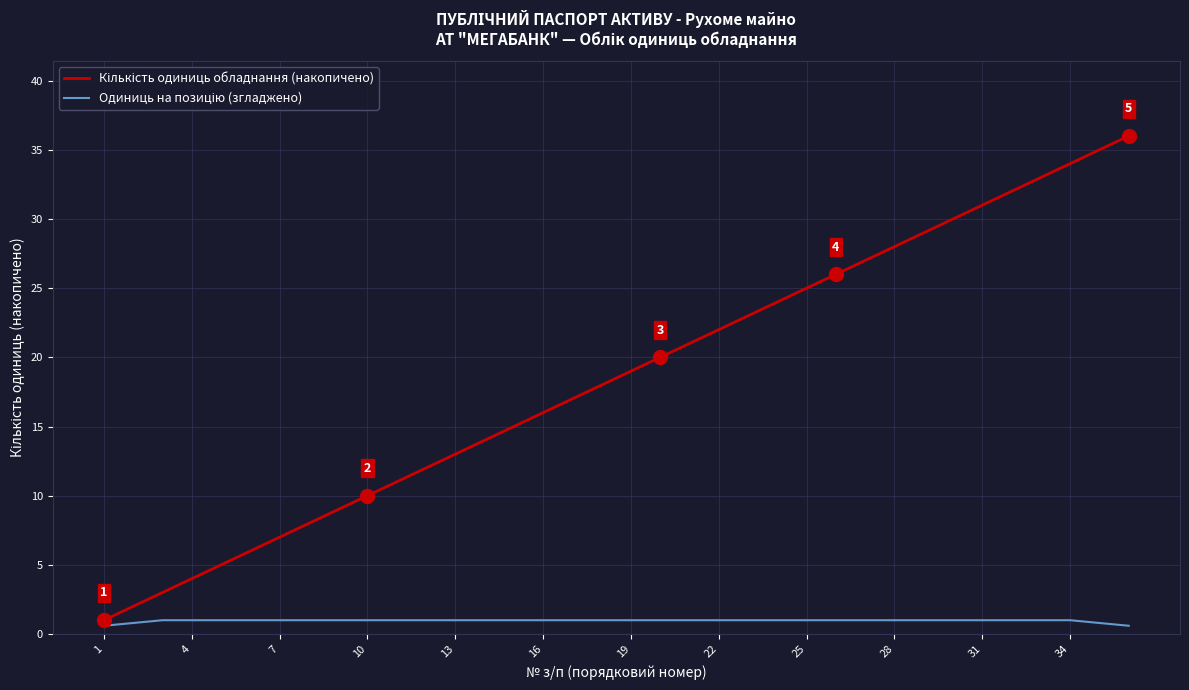

What is the greatest value displayed?

36.0